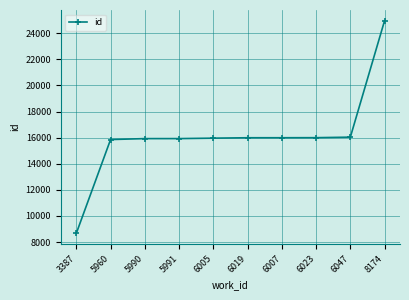

The chart shows a value of 26784 at 6007. True or false?

False